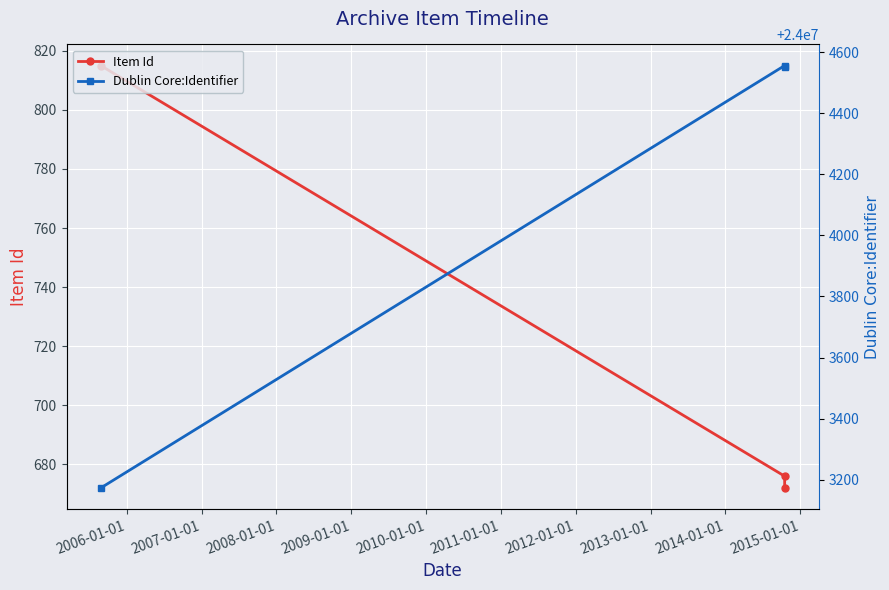

Reading left to right, what are all the values shown in this chart?

Item Id: 815	676	672
Dublin Core:Identifier: 24003173	24004556	24004552